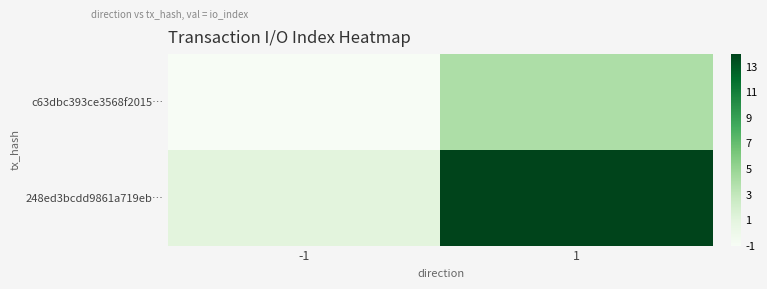

What is the greatest value displayed?

14